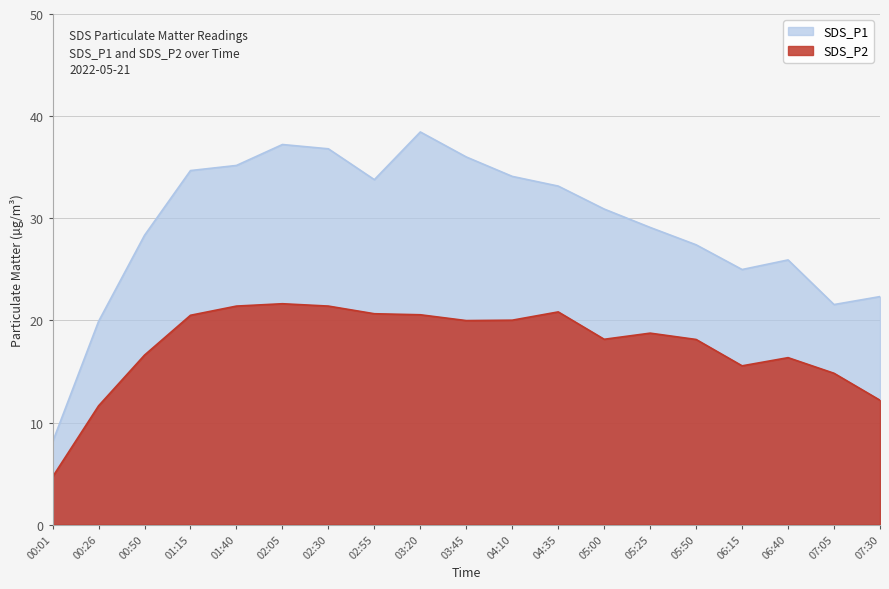

Where does the SDS_P2 series first go above 18?

01:15